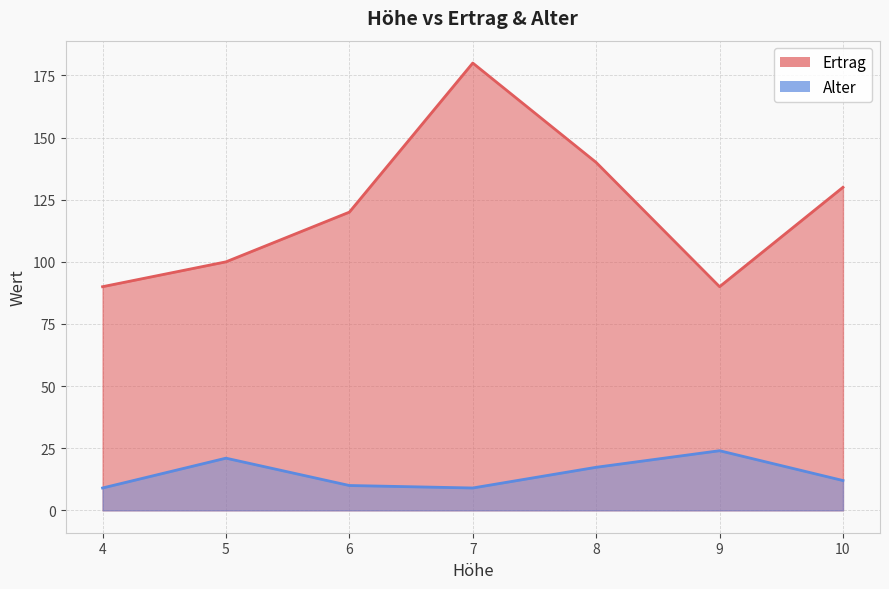

Which series has the largest range (max minus min)?

Ertrag